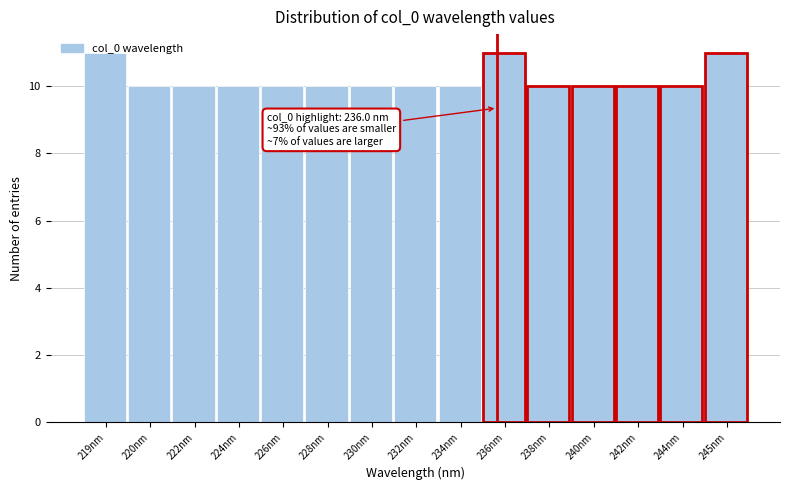

The value at 240nm is 4. True or false?

False